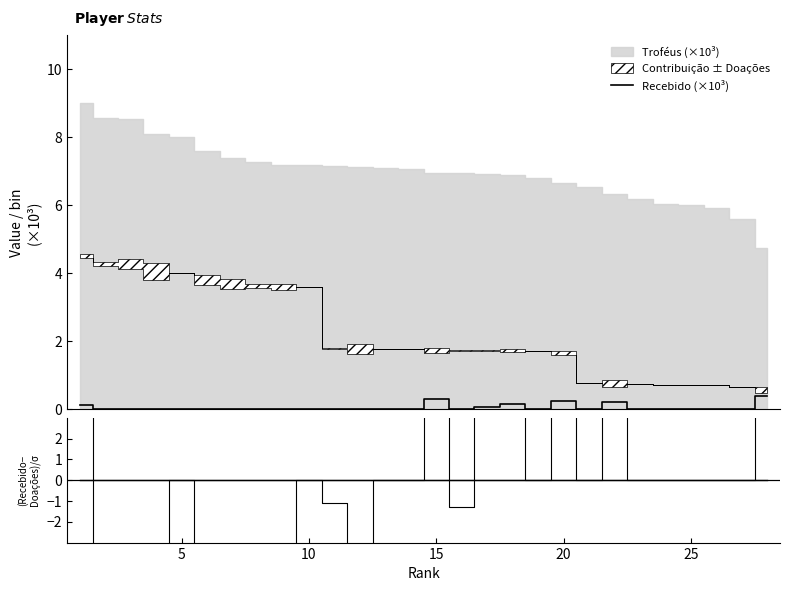

True or false: ratio has more than 1 points higher than both neighbors.

True